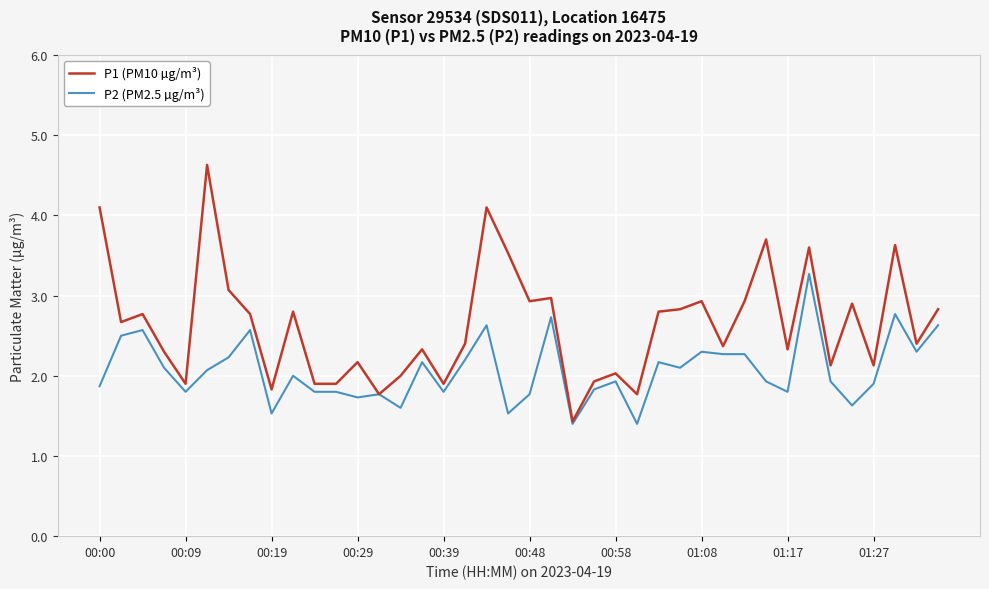

List the series in order of their overall mean, lowest first.

P2 (PM2.5 µg/m³), P1 (PM10 µg/m³)